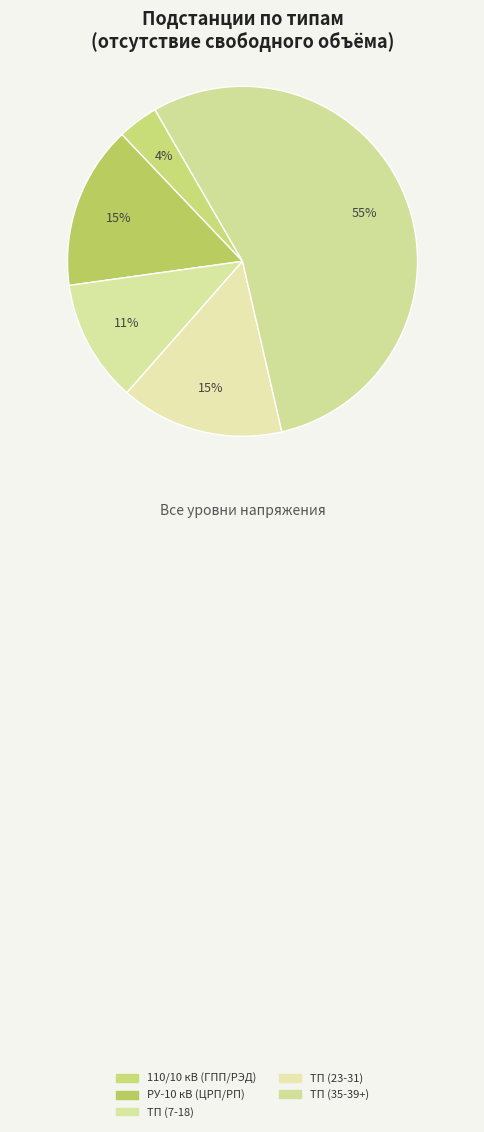

What percentage is the ТП (35-39+) slice, to the nearest percent?

55%